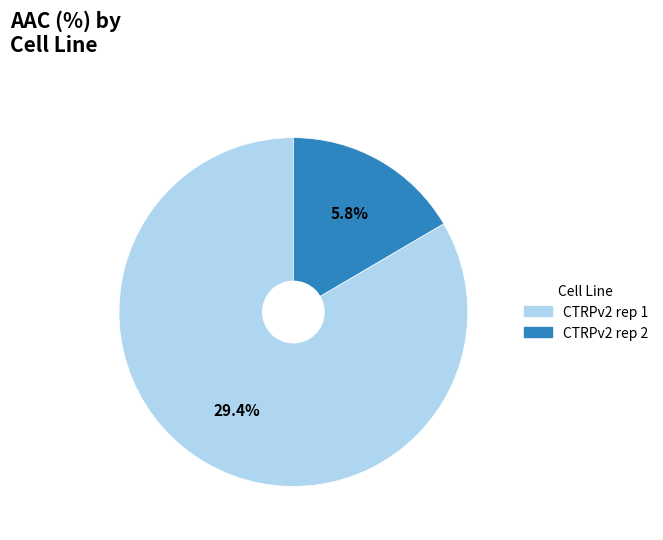

How many slices are in this pie chart?

2